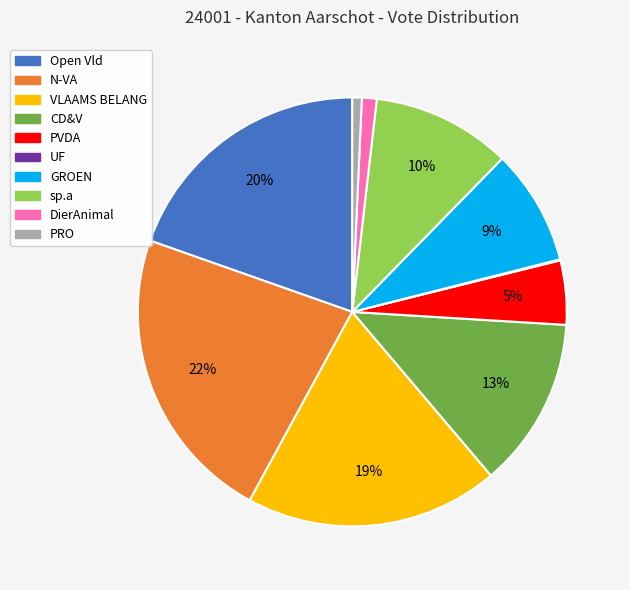

Does any single category account for the majority?

No